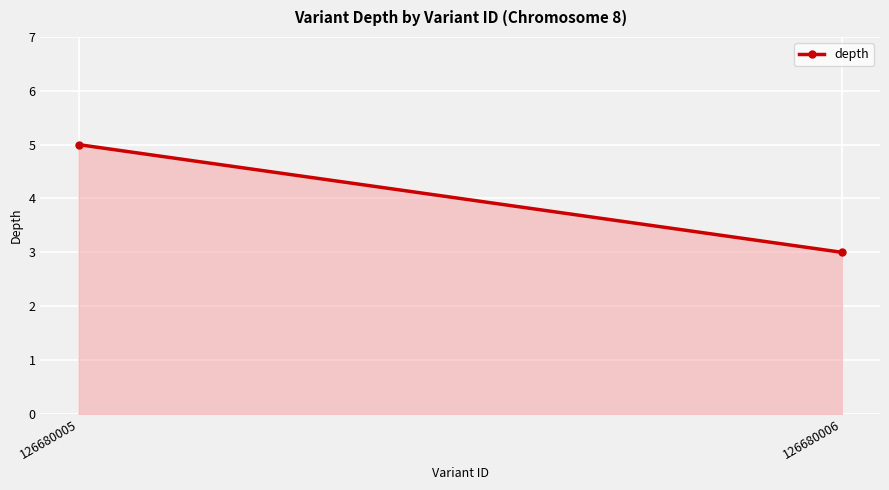

Count the values in the range 3 to 5.

2